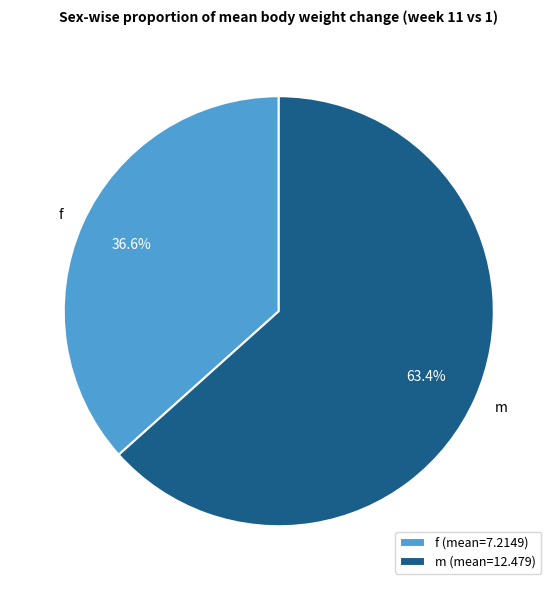

Rank the categories by value from lowest to highest.

f, m